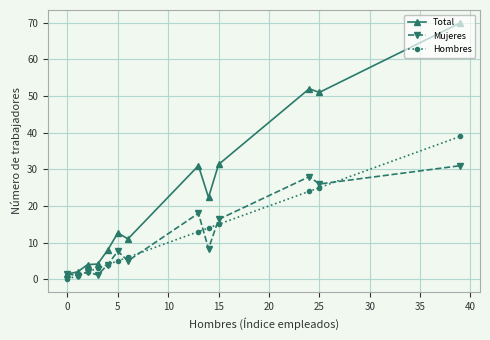

At how many categories does at least one series exceed 47?

3